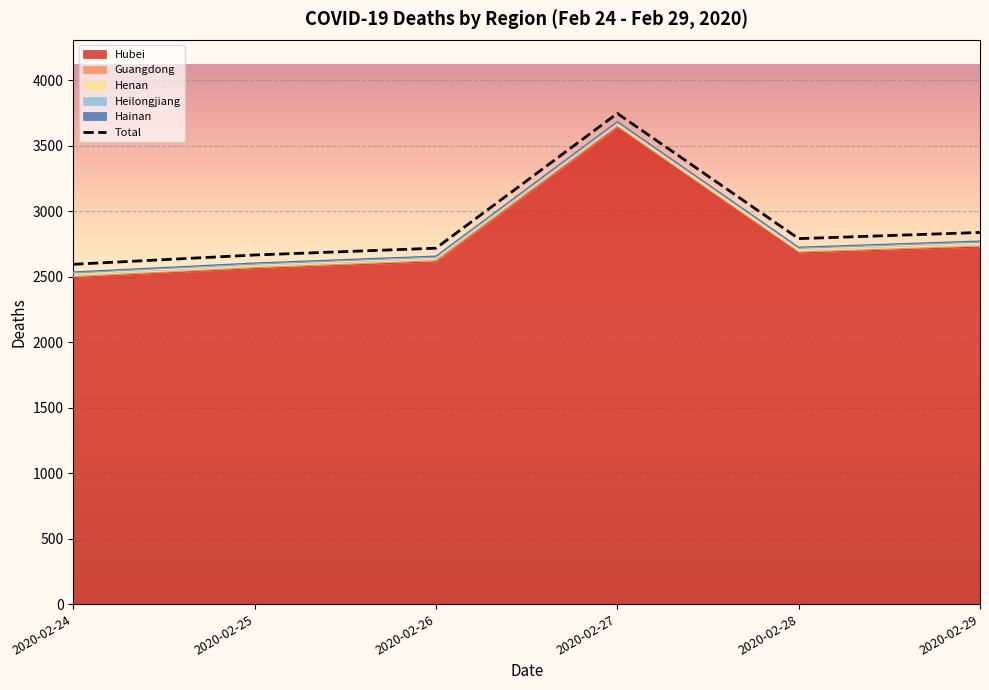

True or false: Hubei and Total intersect in this chart.

False